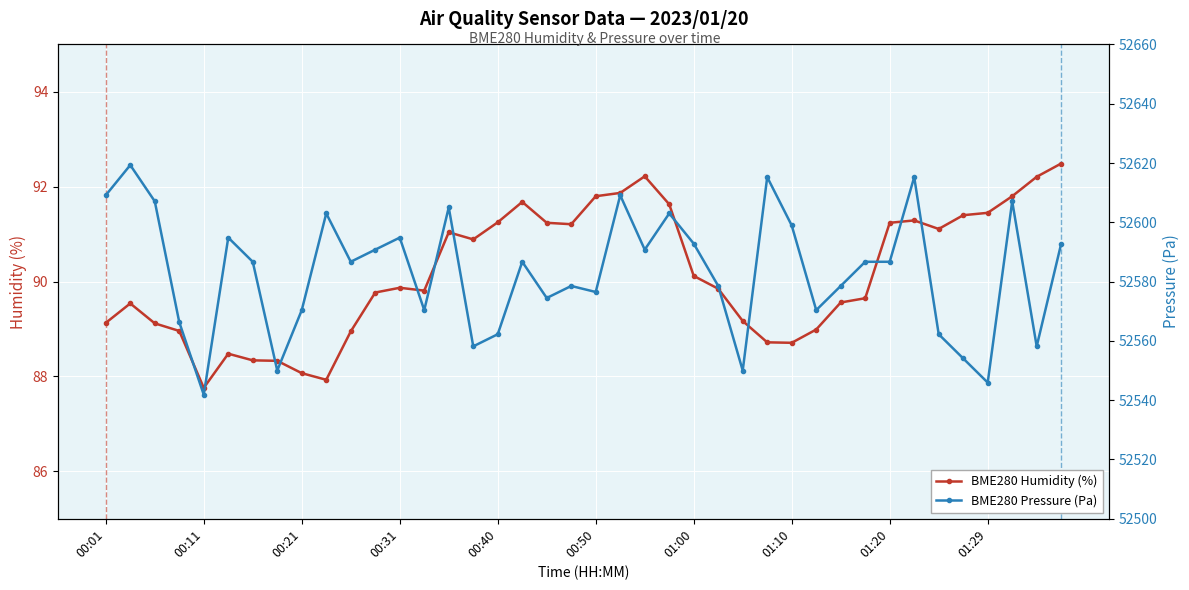

Which series changed the most between 19 and 38?

BME280 Pressure (Pa)